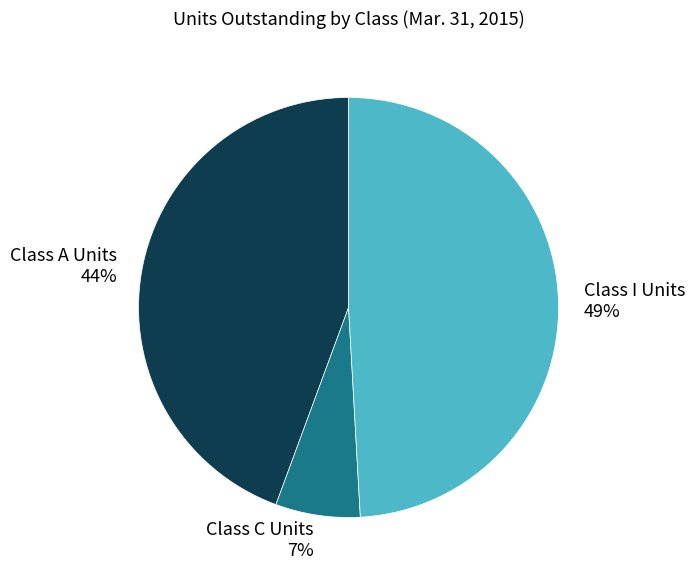

Rank the categories by value from highest to lowest.

Class I Units, Class A Units, Class C Units